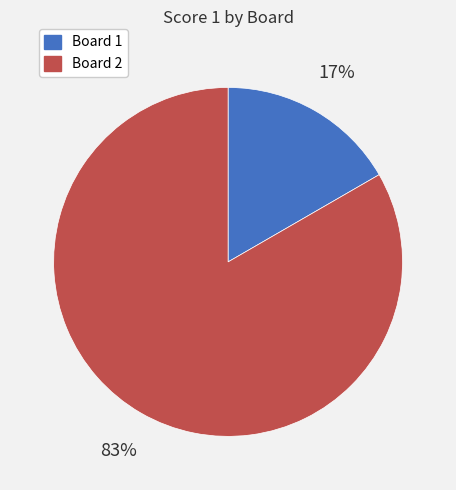

Which has a higher value, Board 1 or Board 2?

Board 2